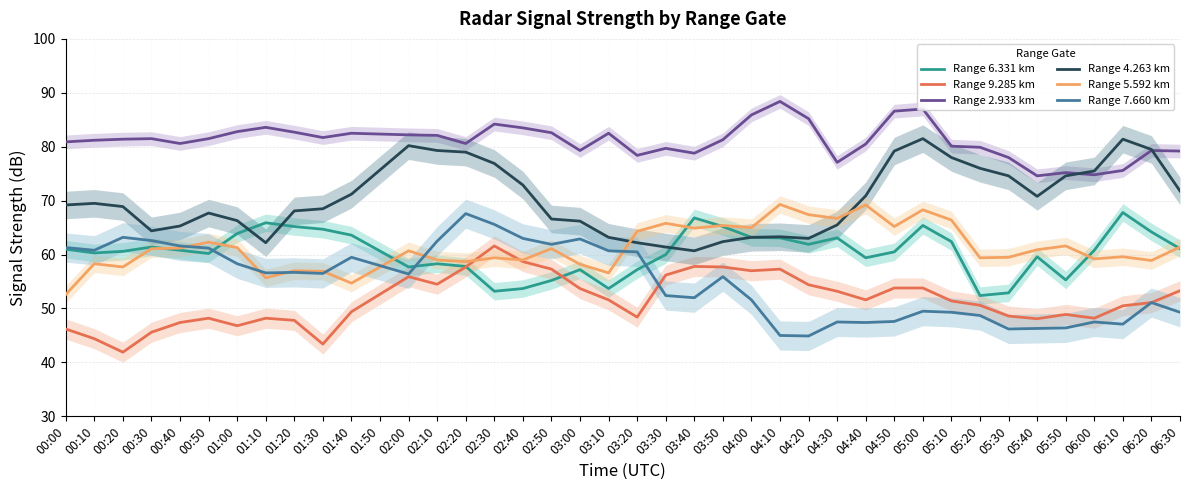

Does the chart display data point markers on the line(s)?

No